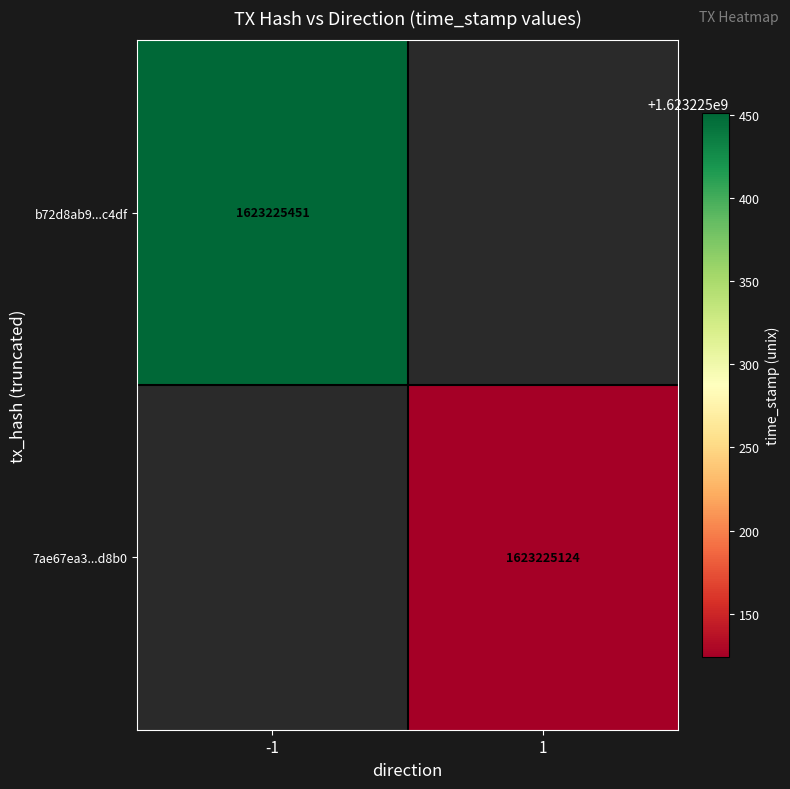

Reading left to right, list all the values displayed in this chart.

b72d8ab90a54d857bbfd53b320b03c2729cc4df: -1	1623225451
7ae67ea3ee2b84e386d220a8c7aa4635d04ad8b: 1	1623225124